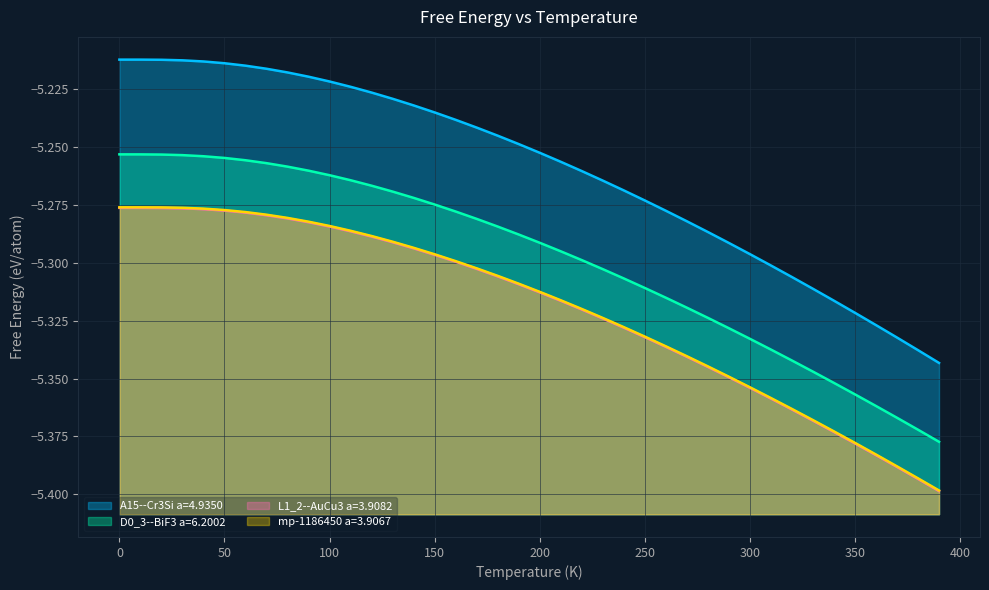

How many categories are shown in the chart?

40